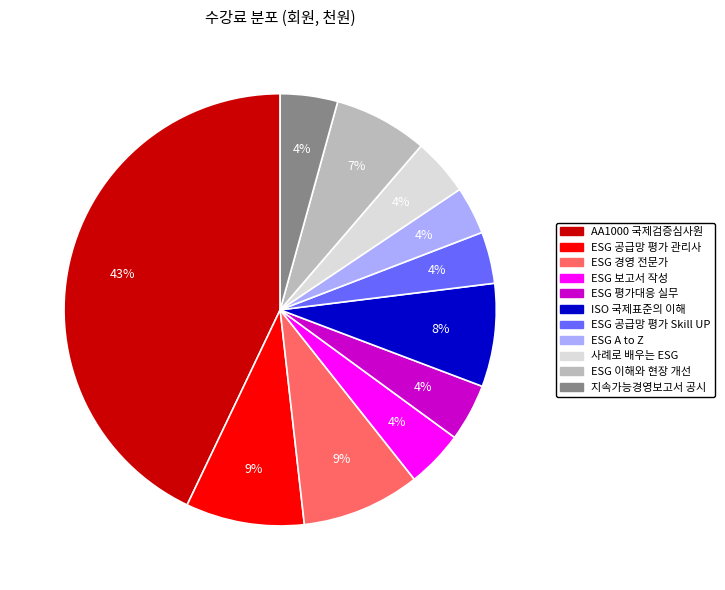

Between ESG 경영 전문가 and ESG 보고서 작성, which is larger?

ESG 경영 전문가